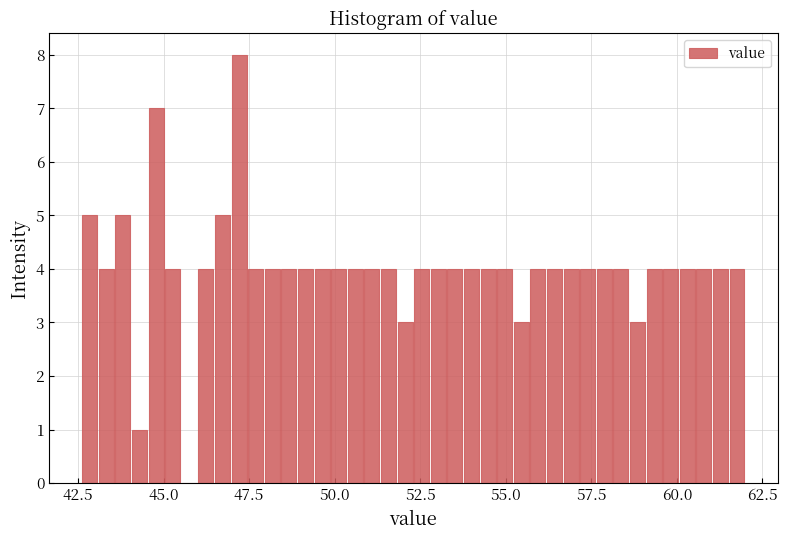

Read against the x-axis, roughly where is the centre of the tallest bar?

47.0